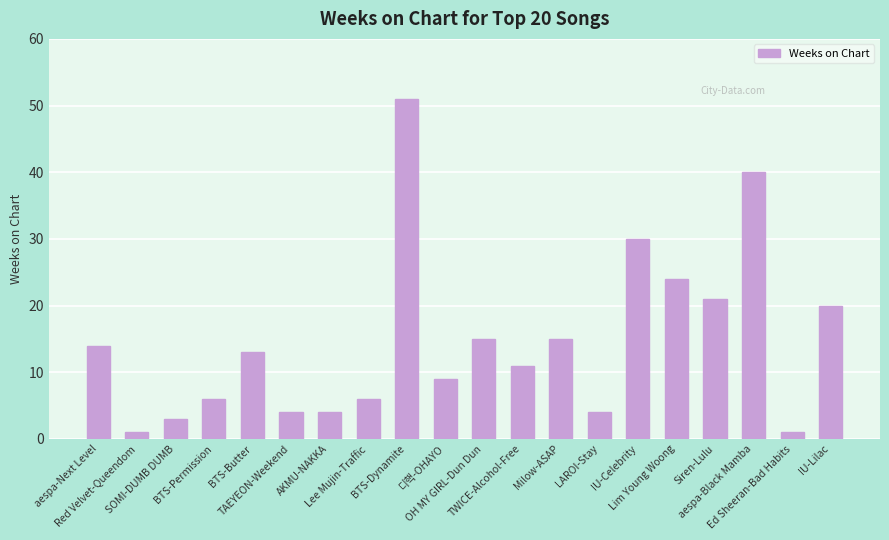

What is the ratio of the value at OH MY GIRL-Dun Dun to the value at Siren-Lulu?

0.7